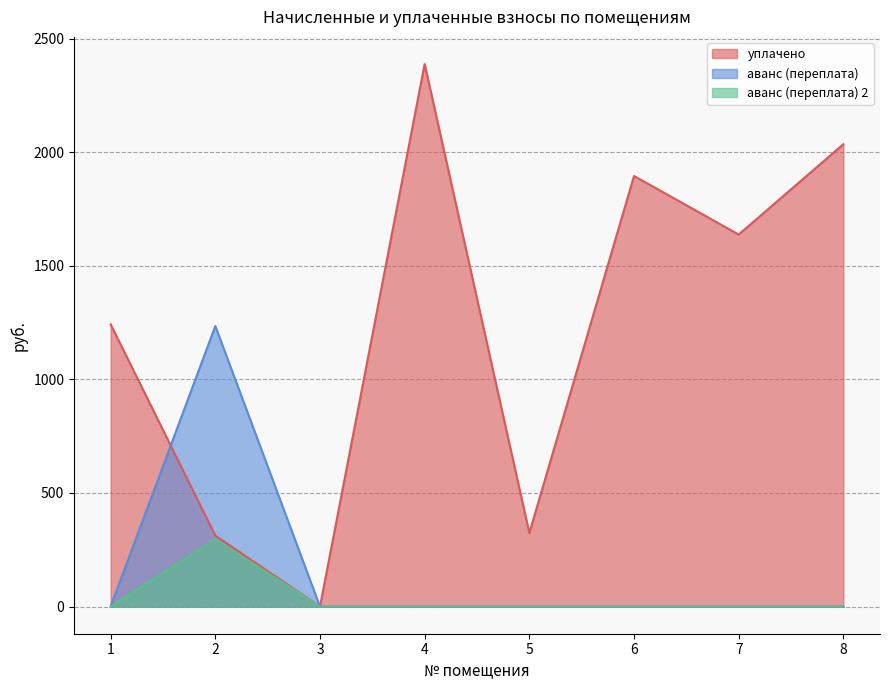

True or false: аванс (переплата) has a value of 0.0 at 1.

True